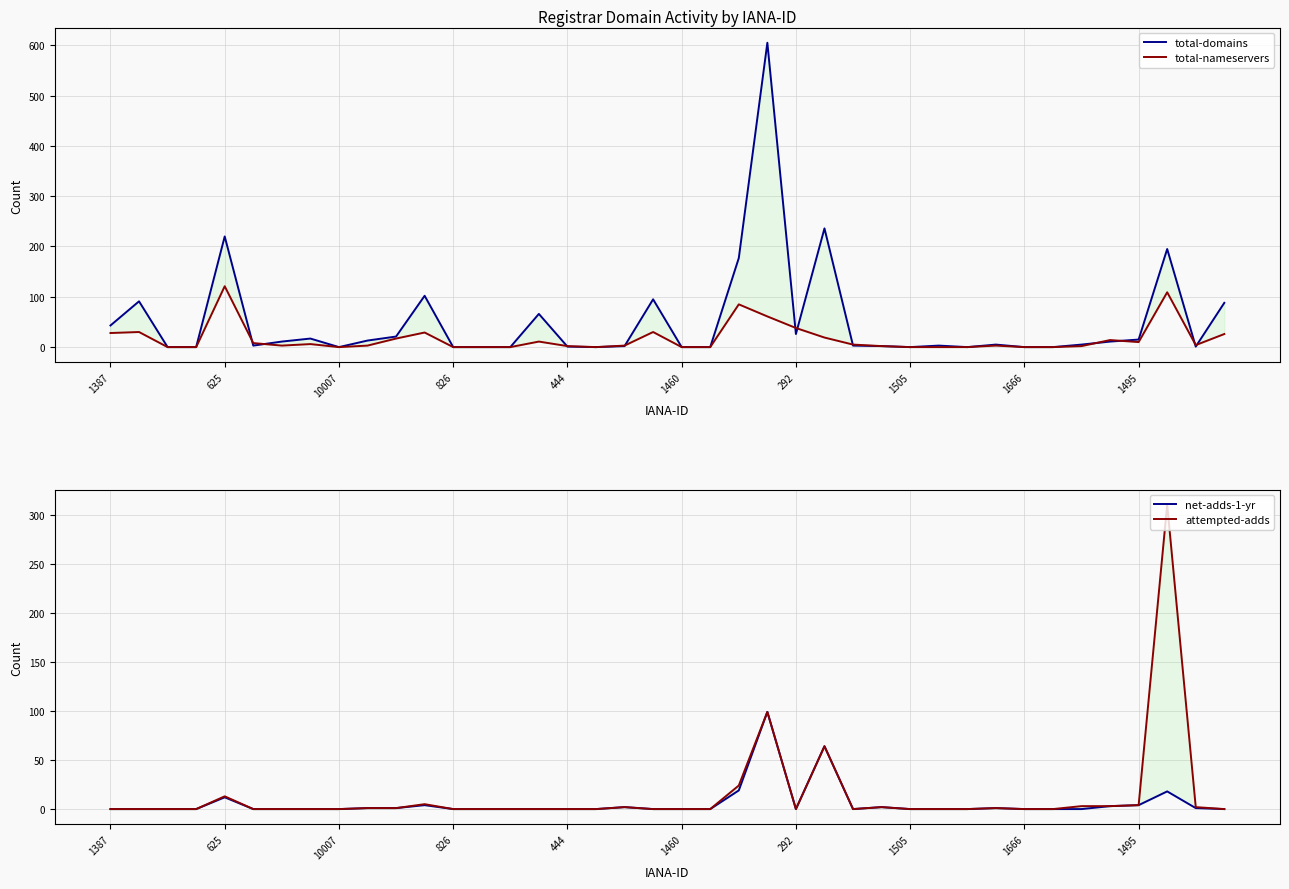

What is the maximum value shown in the chart?

605